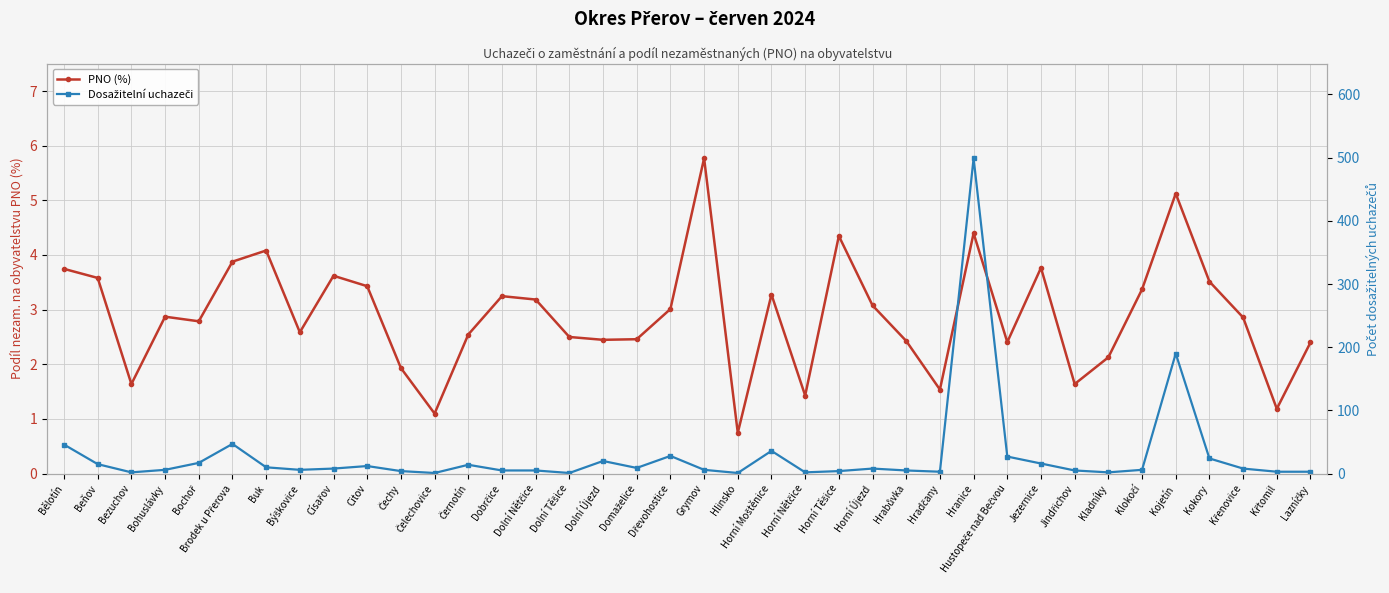

Which series has the largest total across all categories?

Dosažitelní uchazeči